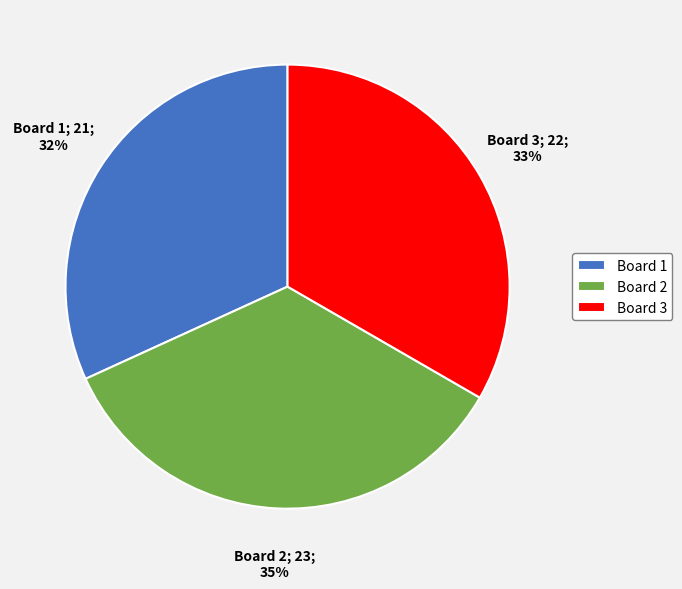

Do Board 3 and Board 2 together represent more than half of the pie?

Yes